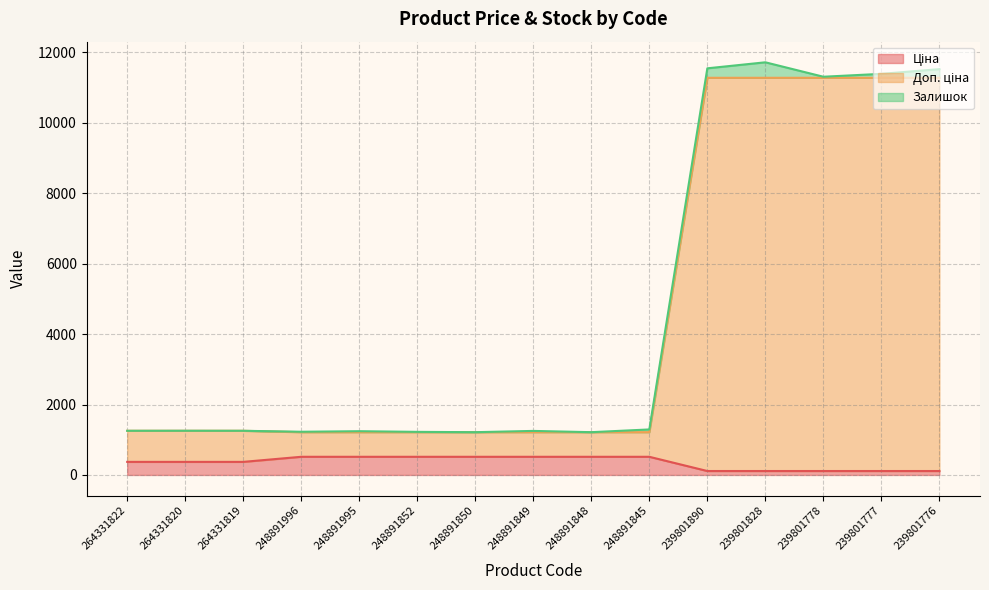

What is the difference between the second highest and minimum values in the Ціна series?

404.1